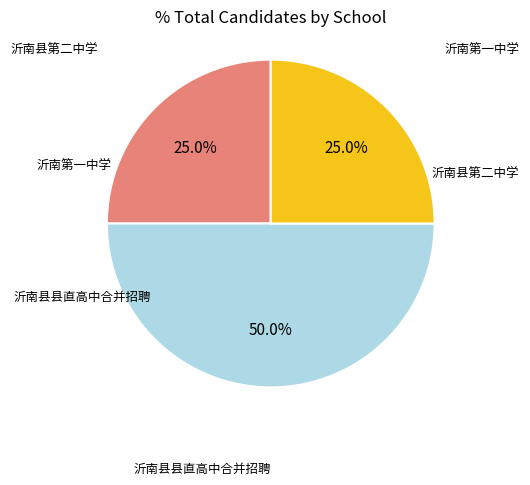

Is there any slice that represents more than half of the pie?

No